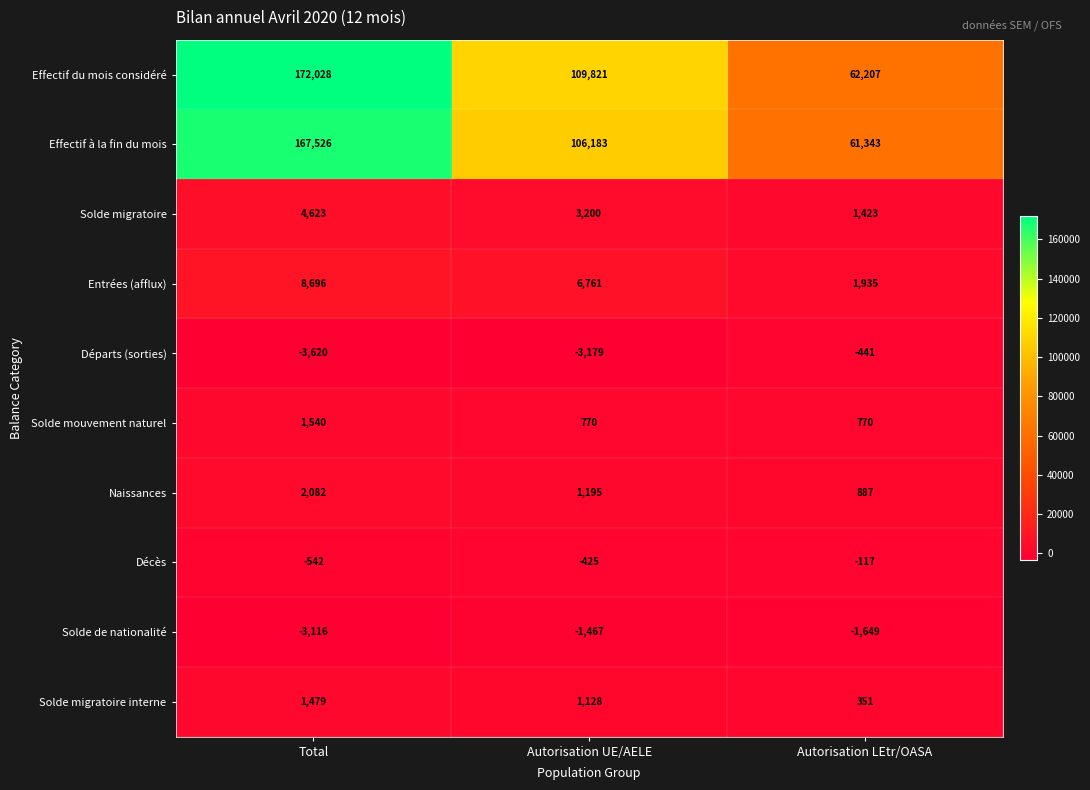

What is the minimum value for Naissances?

887